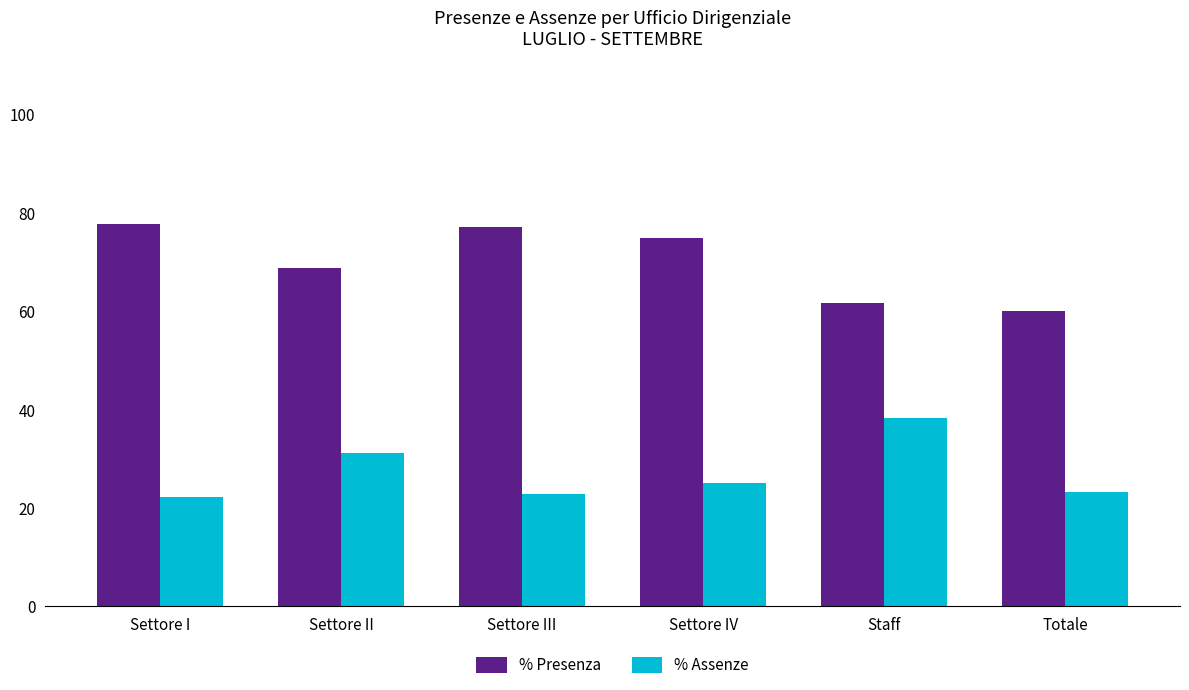

At how many categories does at least one series exceed 25?

6